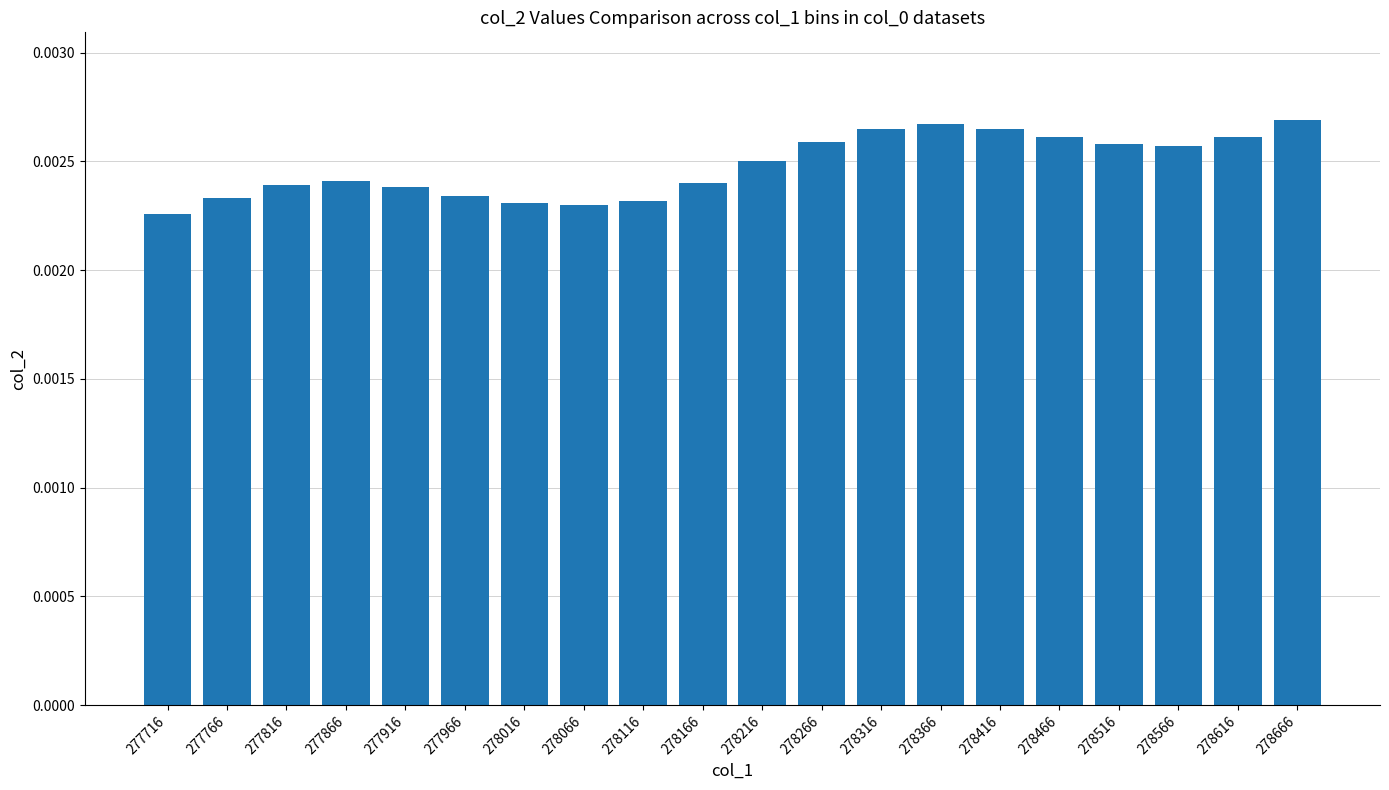

Where is the data nearest to the value 0?

277716